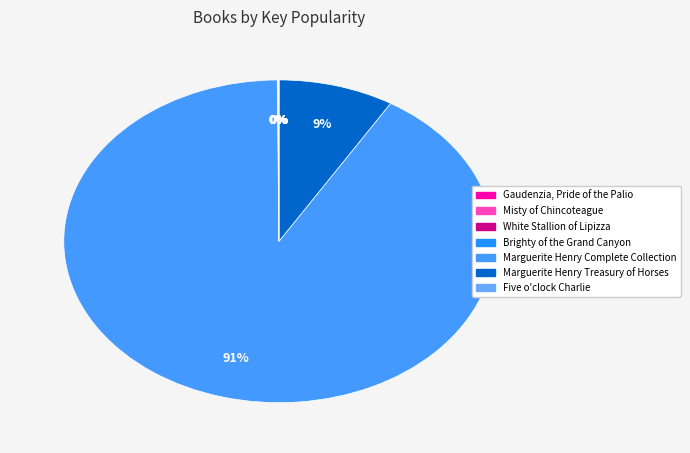

To the nearest percent, what is the difference between the largest and smallest slice percentages?

91%